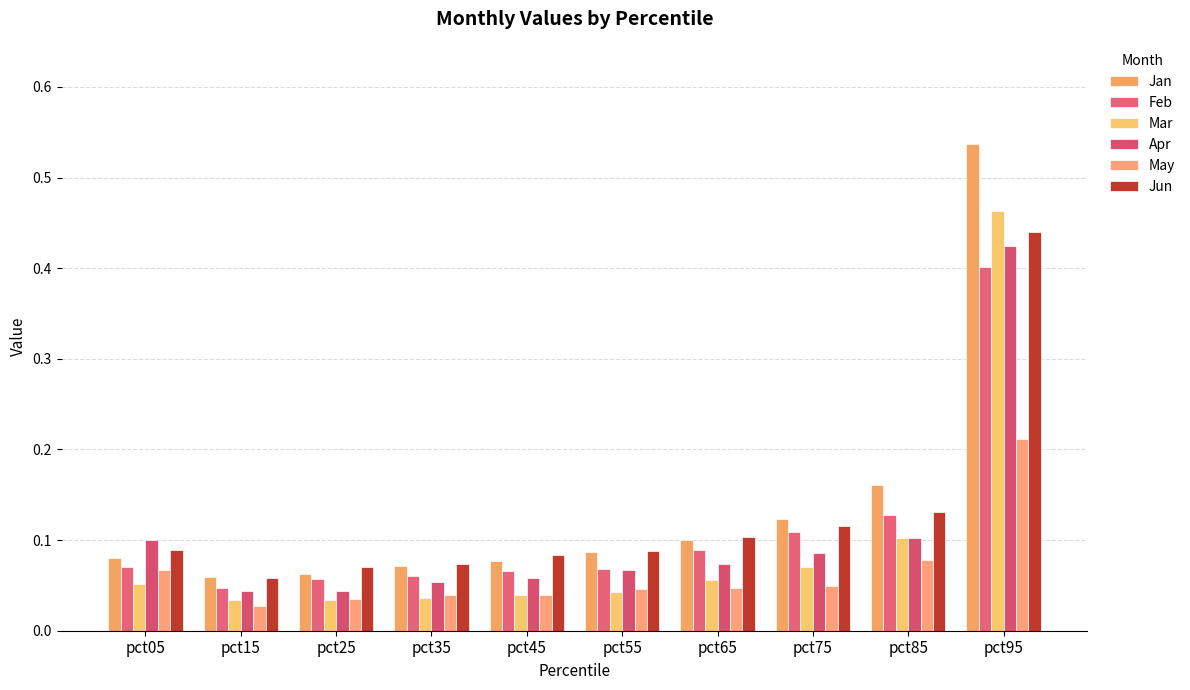

Rank the series by their maximum value, from lowest to highest.

May, Feb, Apr, Jun, Mar, Jan